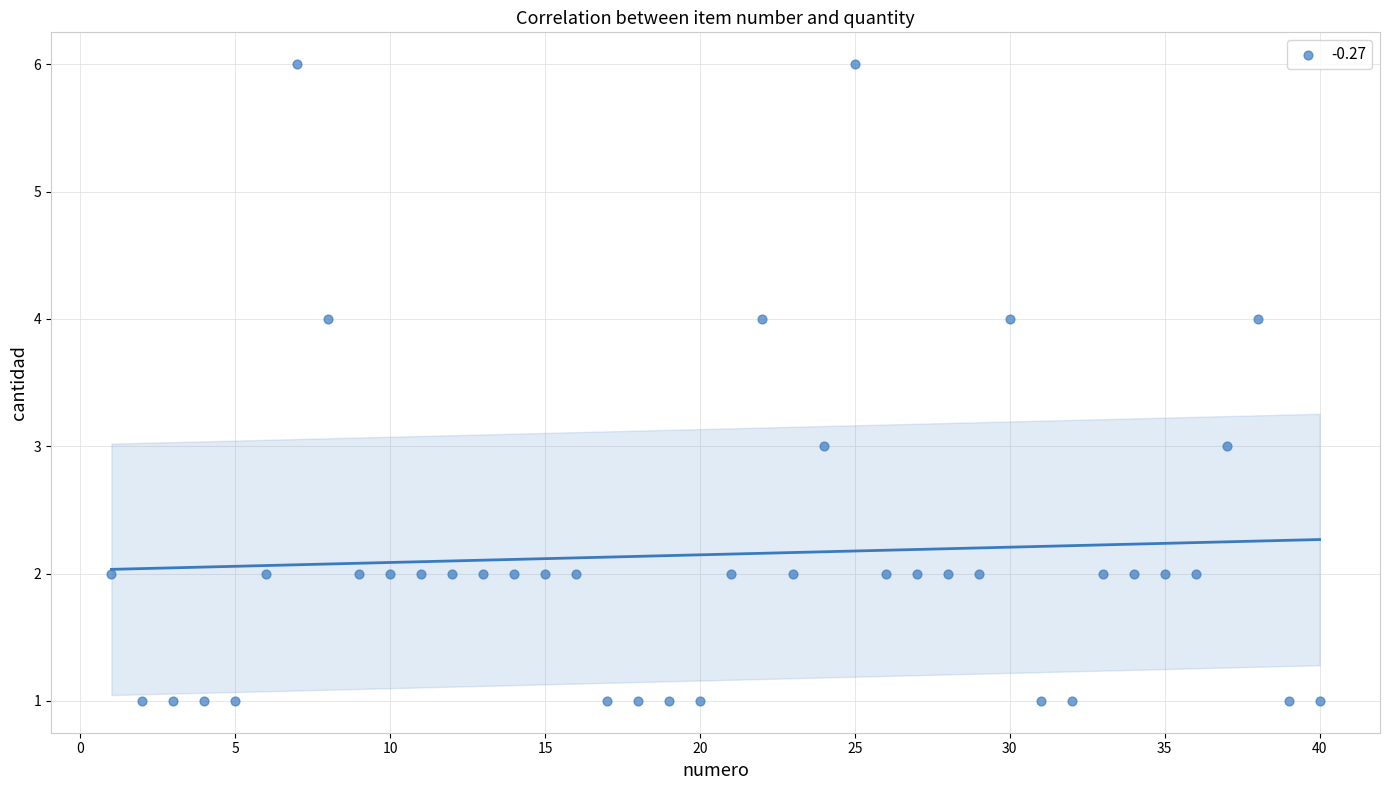

What is the range of X values (max minus min)?

39